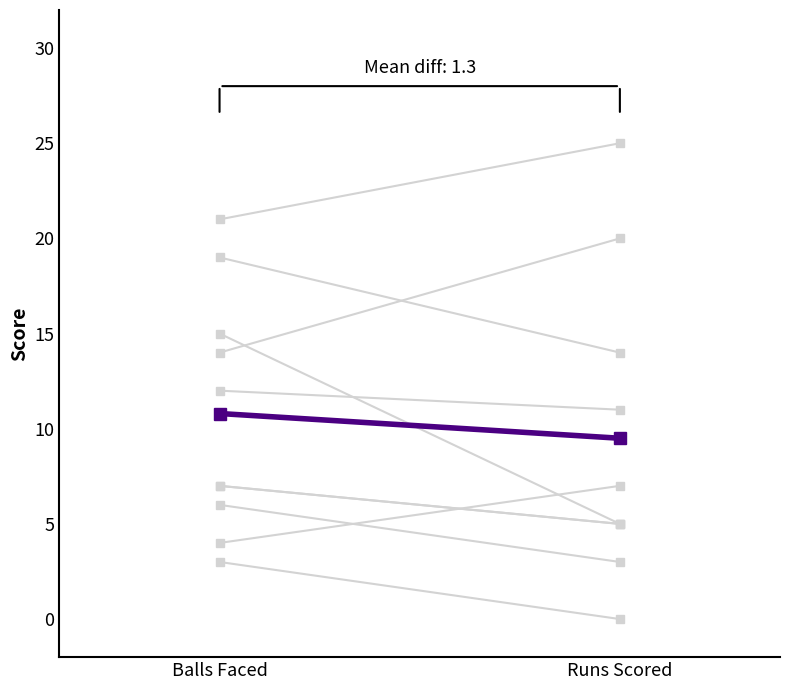

Rank the categories by Individual player value from highest to lowest.

Balls Faced, Runs Scored